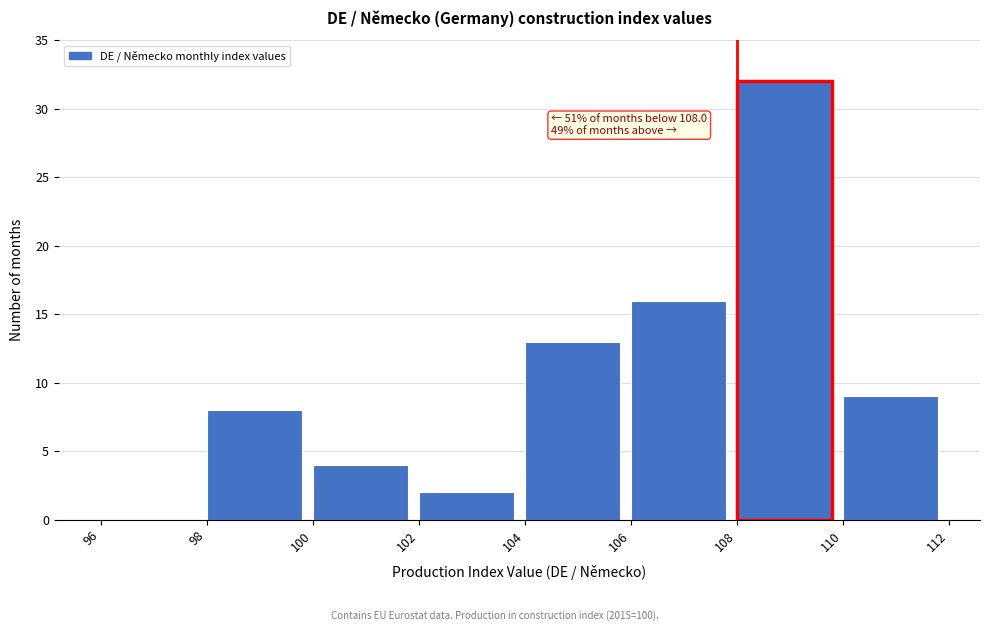

Over which range of the x-axis is the bar tallest?

108 to 110